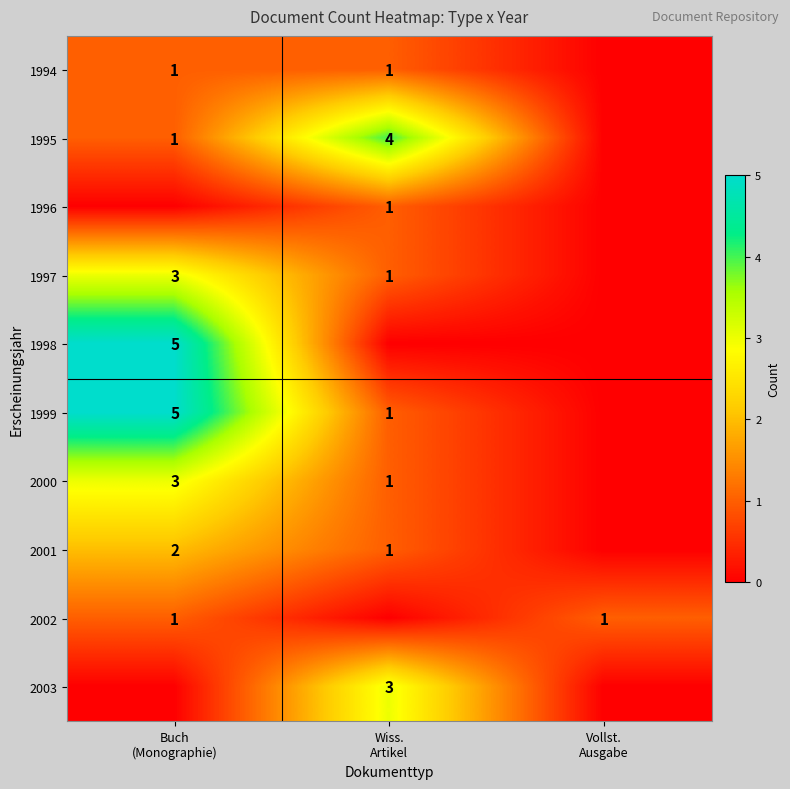

What is the sum of all 2000 values?

4